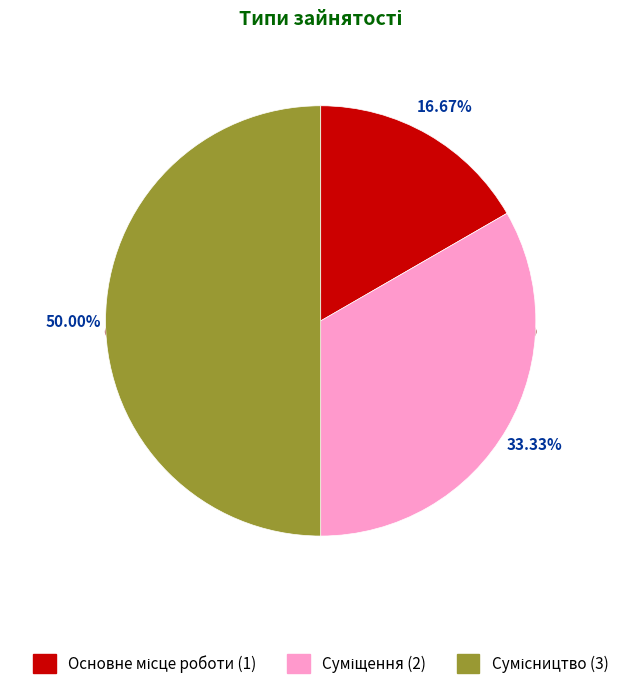

How much of the chart is everything except Сумісництво?

50.0%